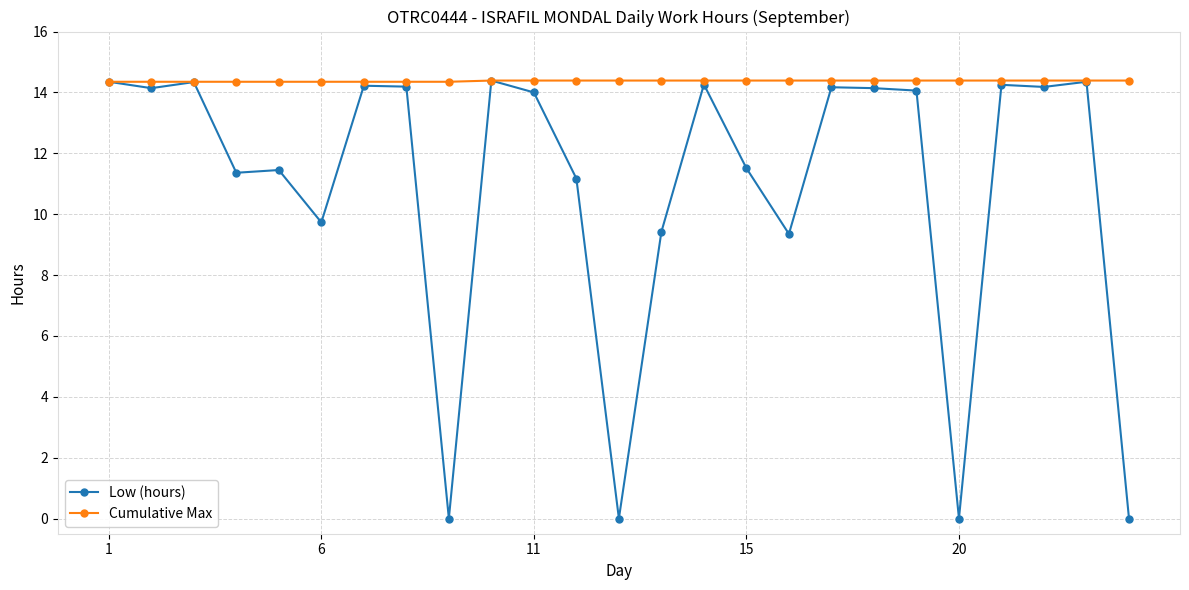

At how many categories does at least one series exceed 8?

25